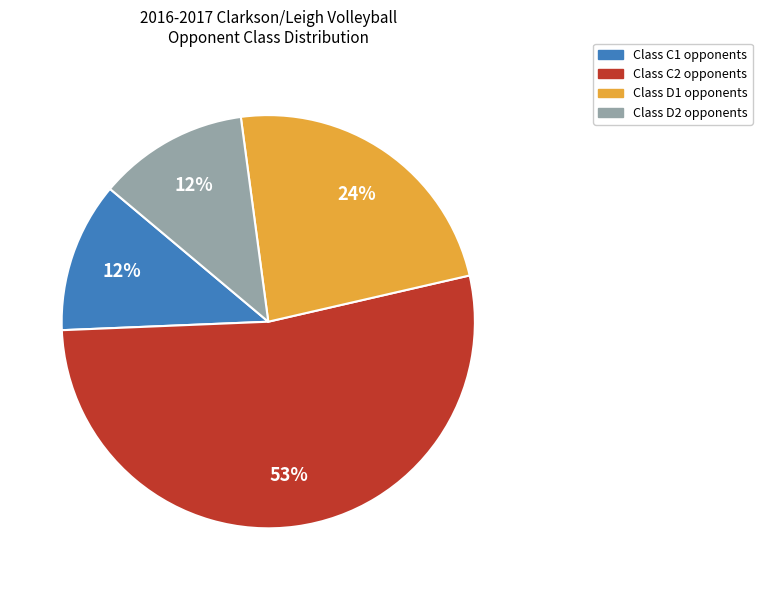

How many slices are in this pie chart?

4